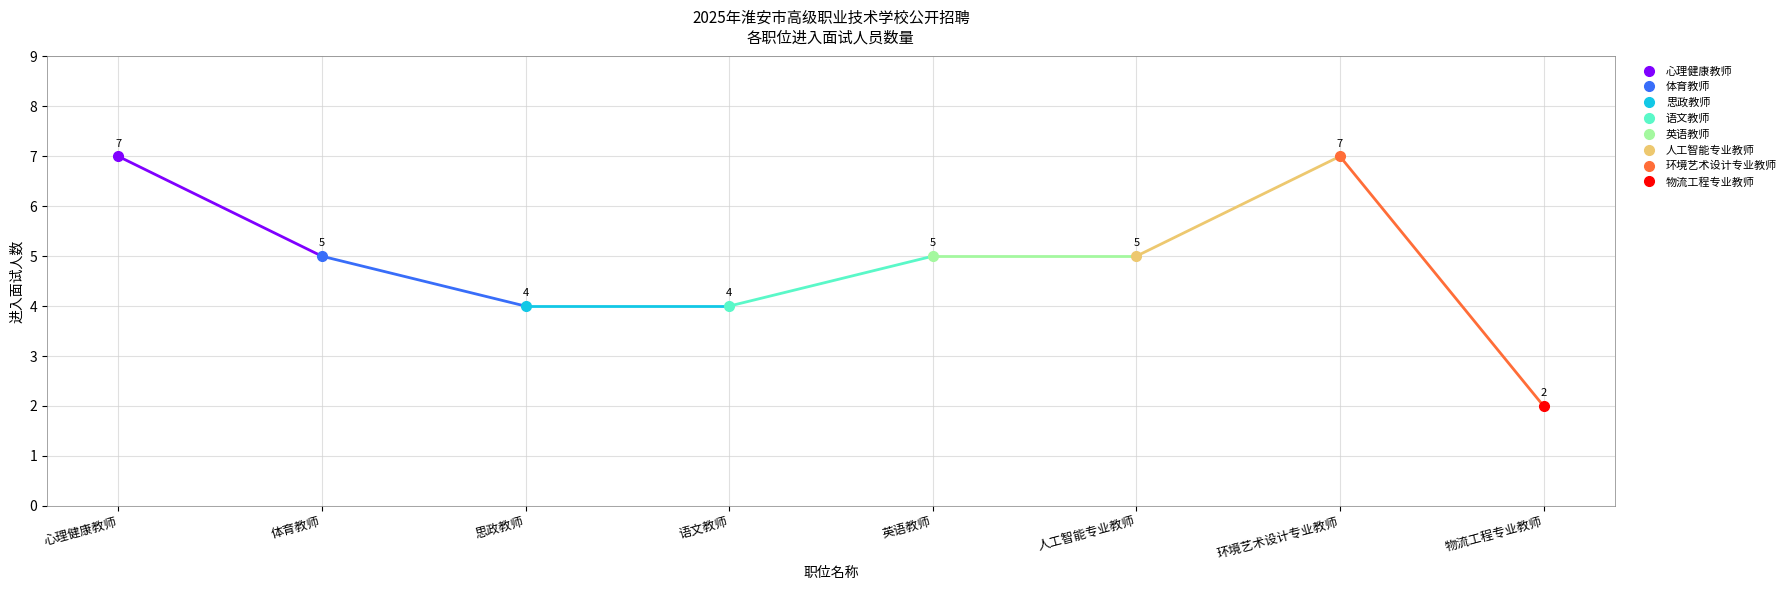

List the labels in order of value, smallest first.

物流工程专业教师, 思政教师, 语文教师, 体育教师, 英语教师, 人工智能专业教师, 心理健康教师, 环境艺术设计专业教师